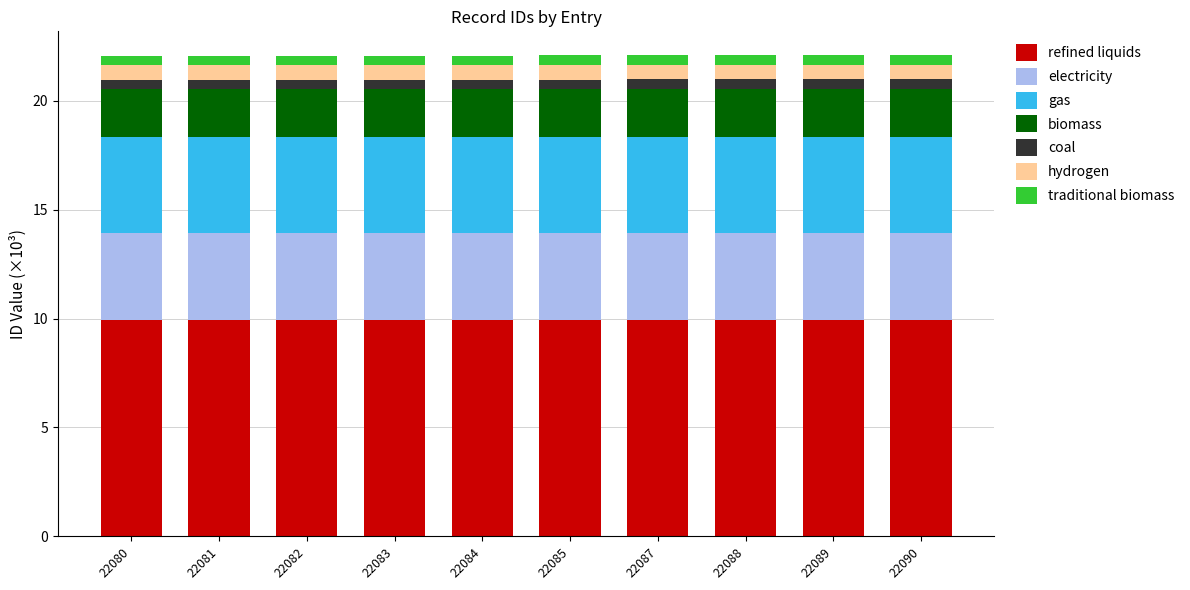

What is the highest value of the refined liquids series?

9.9